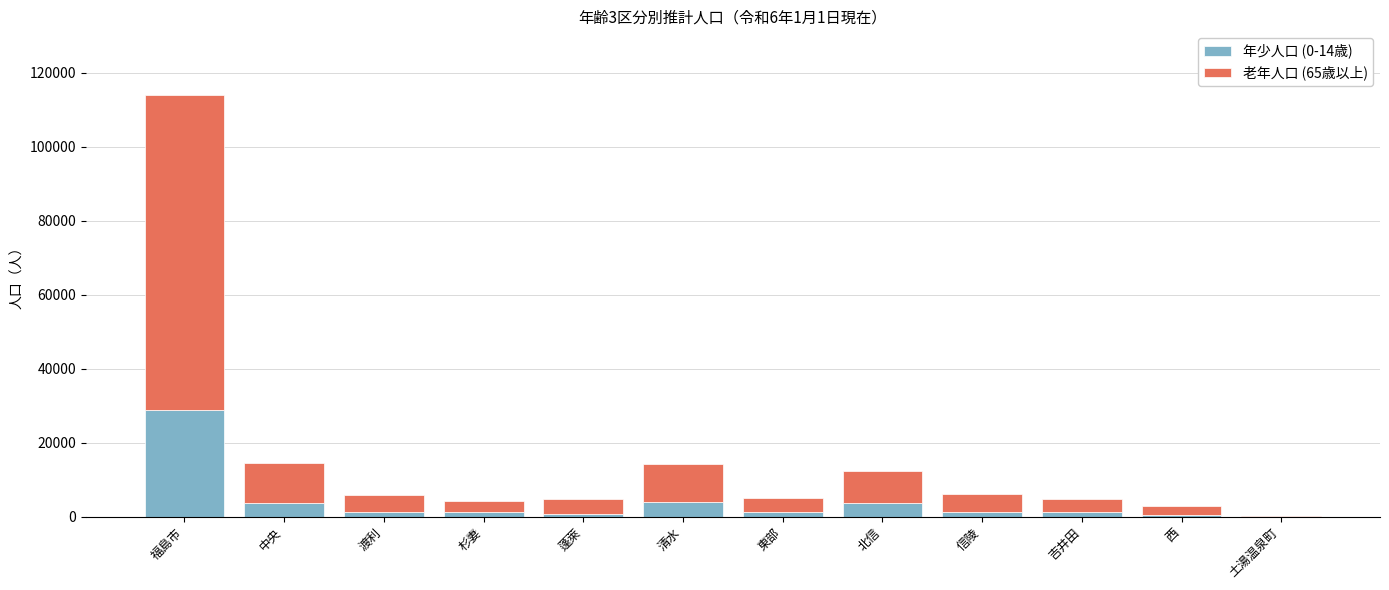

Which category has the highest value in the 年少人口 (0-14歳) series?

福島市